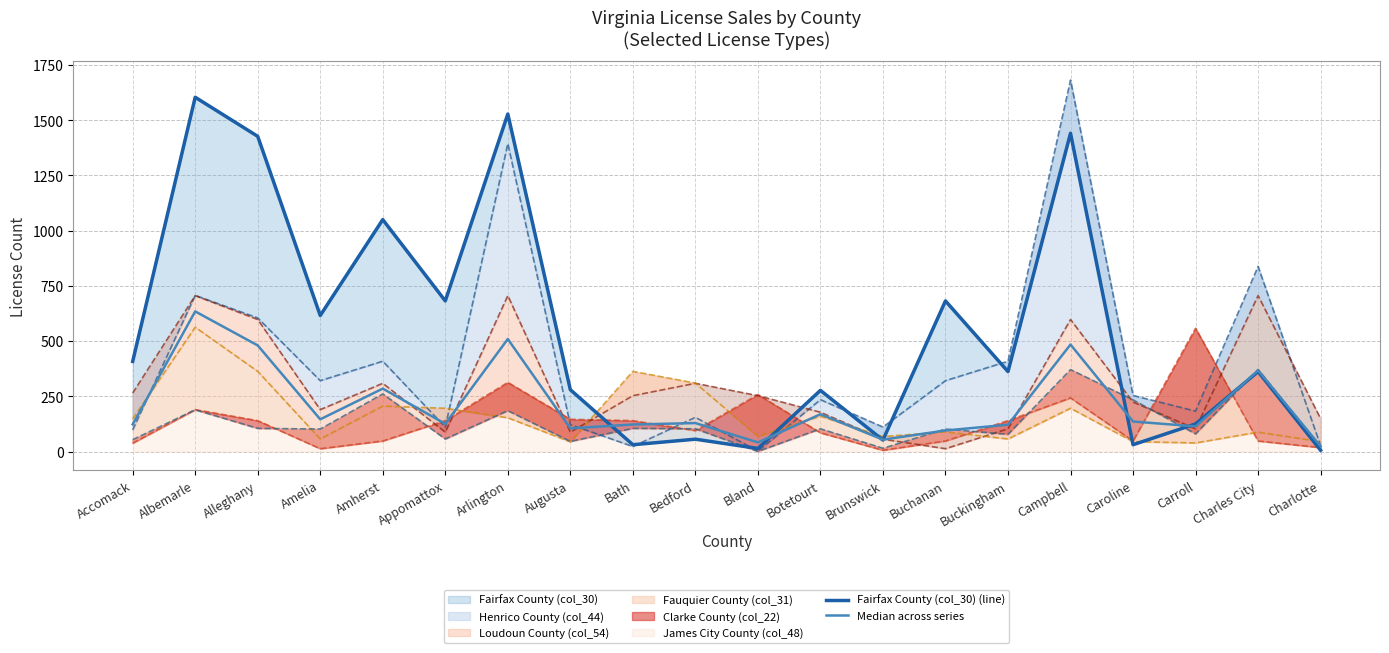

True or false: Fairfax County (col_30) (line) has more than 1 points higher than both neighbors.

True